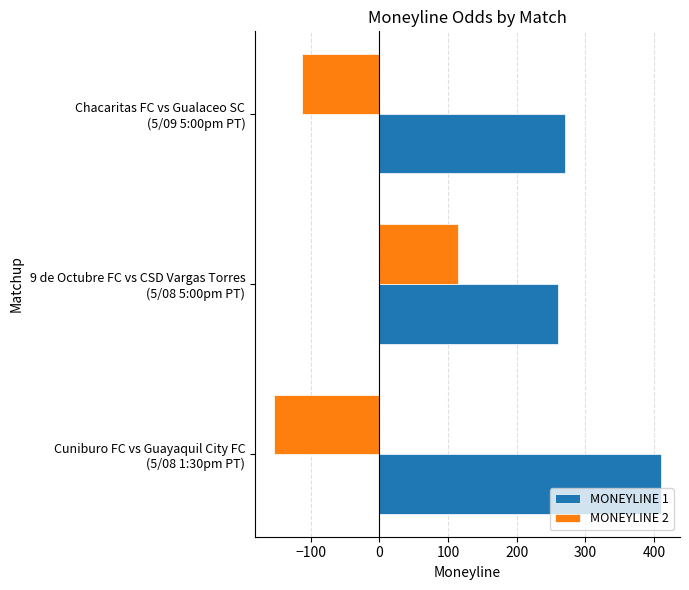

Which series has the largest range (max minus min)?

MONEYLINE 2